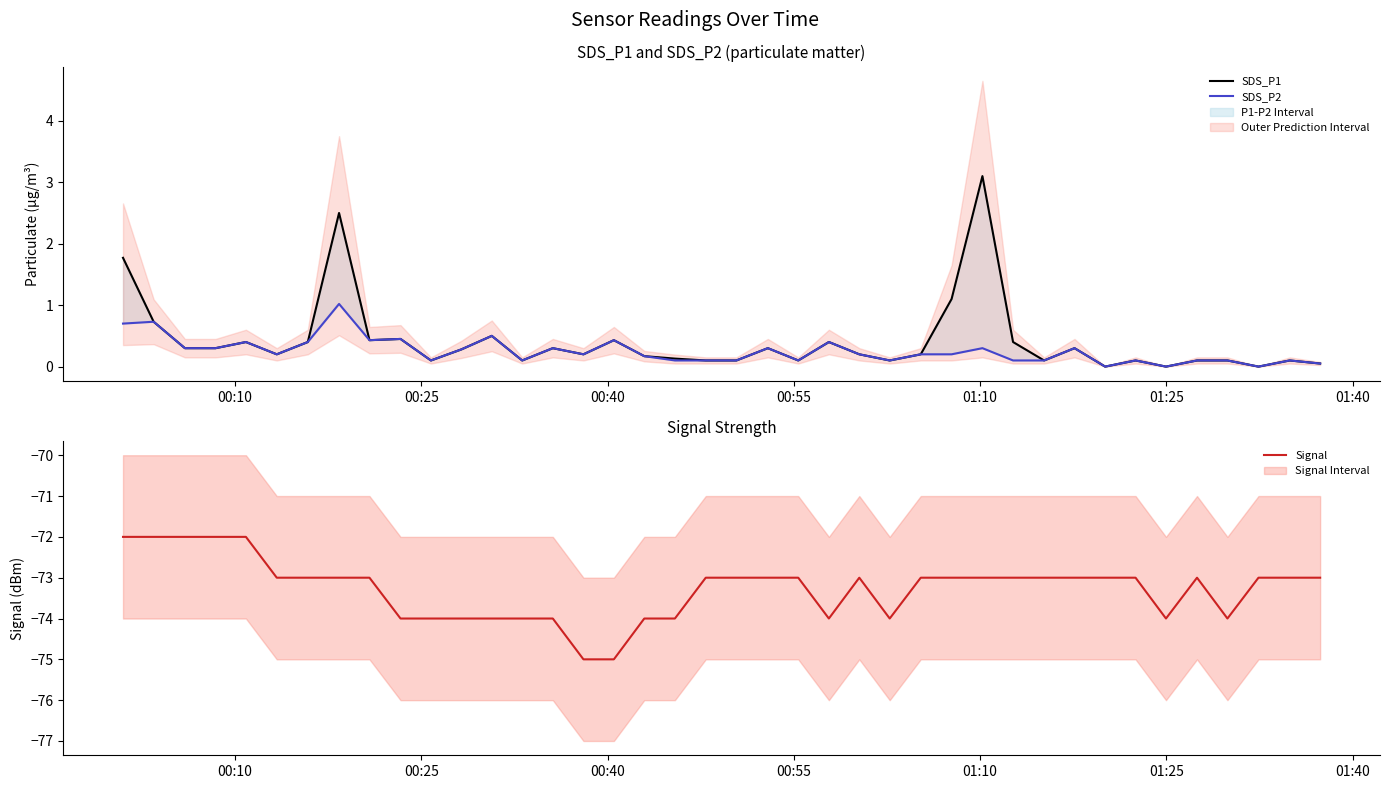

What are all the series names shown in the legend?

SDS_P1, SDS_P2, Signal